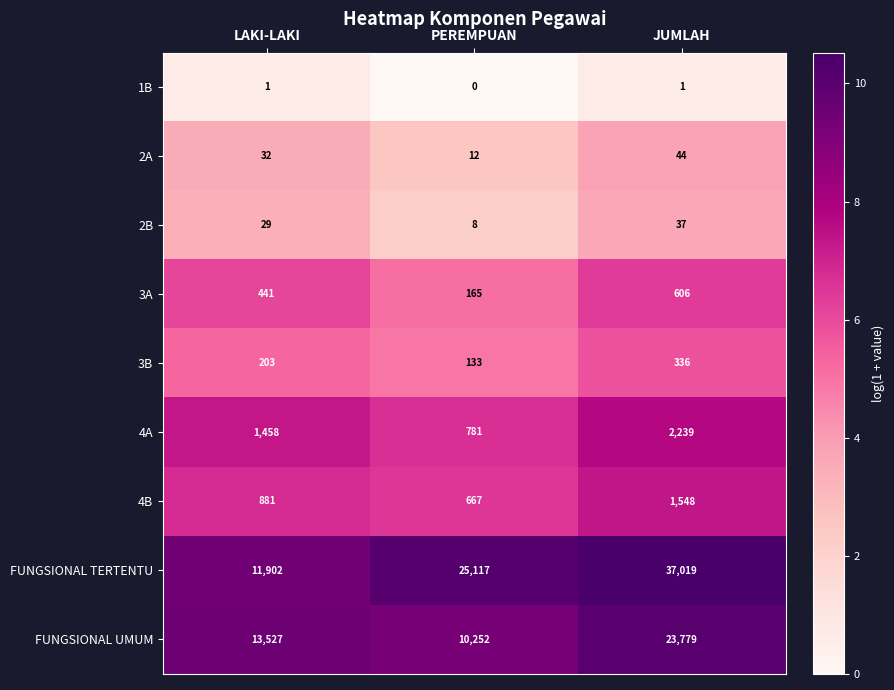

How many data points in 3A are less than 441?

1